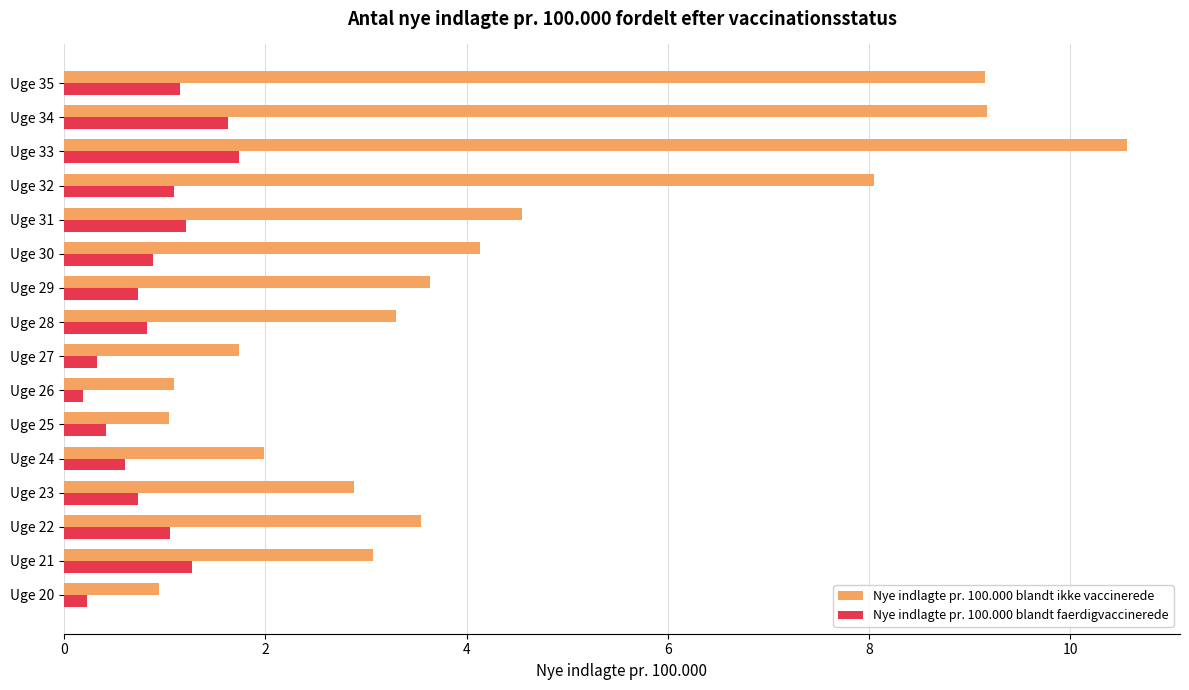

How many distinct data groups are displayed?

2